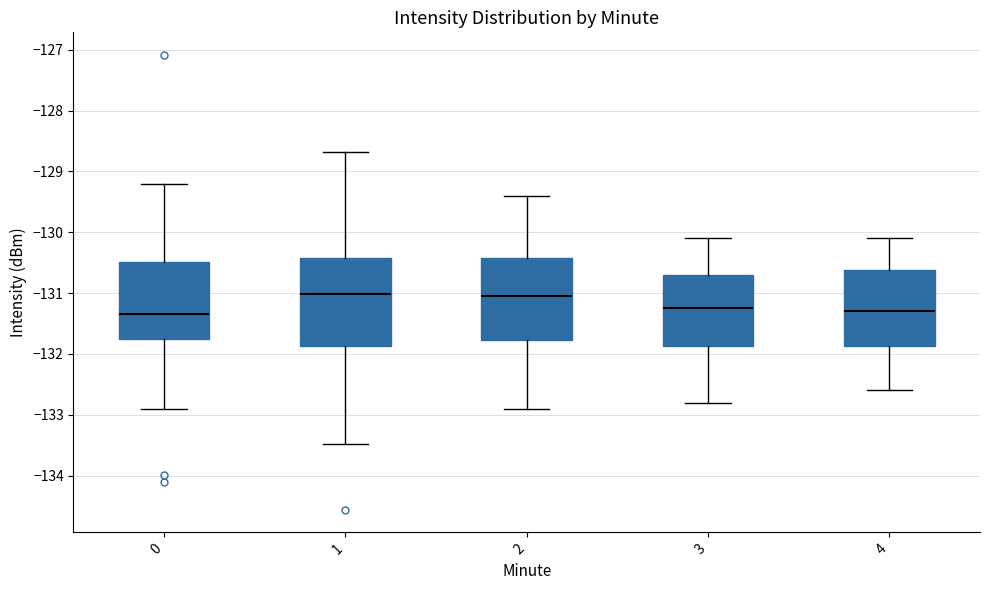

Reading left to right, read every box against the y-axis: the position of its median line, the range the box covers, and the ends of its whiskers. The values are not printed on the chart, so give them approximately, as read against the axis.

0: median -131.3, box -131.8 to -130.5, whiskers -132.9 to -129.2
1: median -131.0, box -131.9 to -130.4, whiskers -133.5 to -128.7
2: median -131.0, box -131.8 to -130.4, whiskers -132.9 to -129.4
3: median -131.2, box -131.9 to -130.7, whiskers -132.8 to -130.1
4: median -131.3, box -131.9 to -130.6, whiskers -132.6 to -130.1